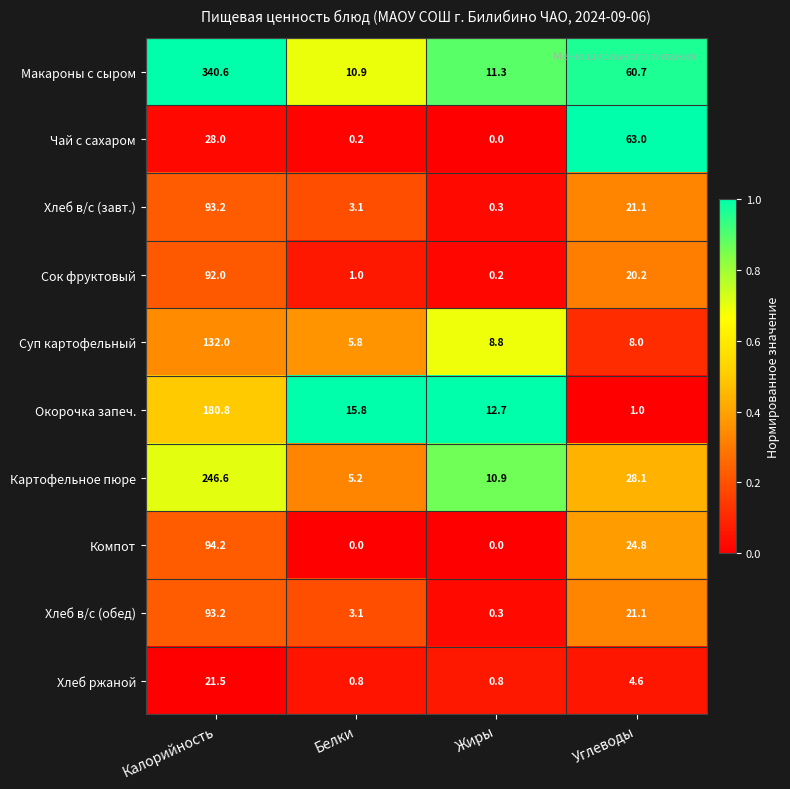

What is the maximum value shown in the chart?

340.6